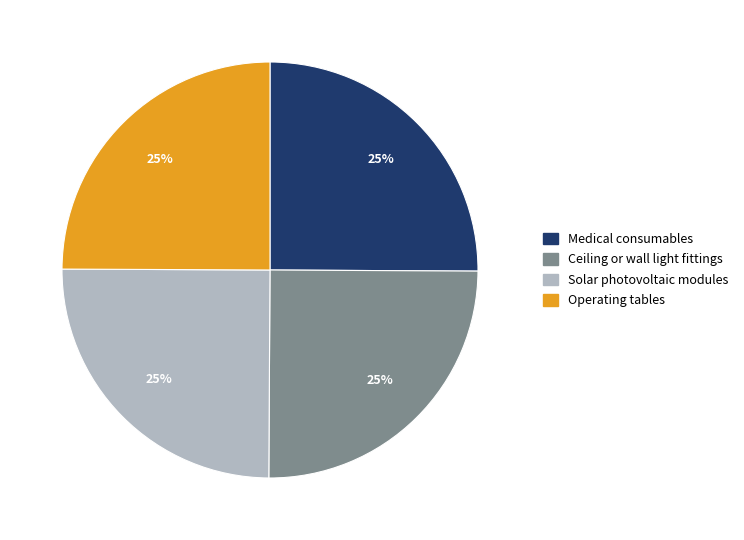

To the nearest percent, what is the average slice percentage?

25%